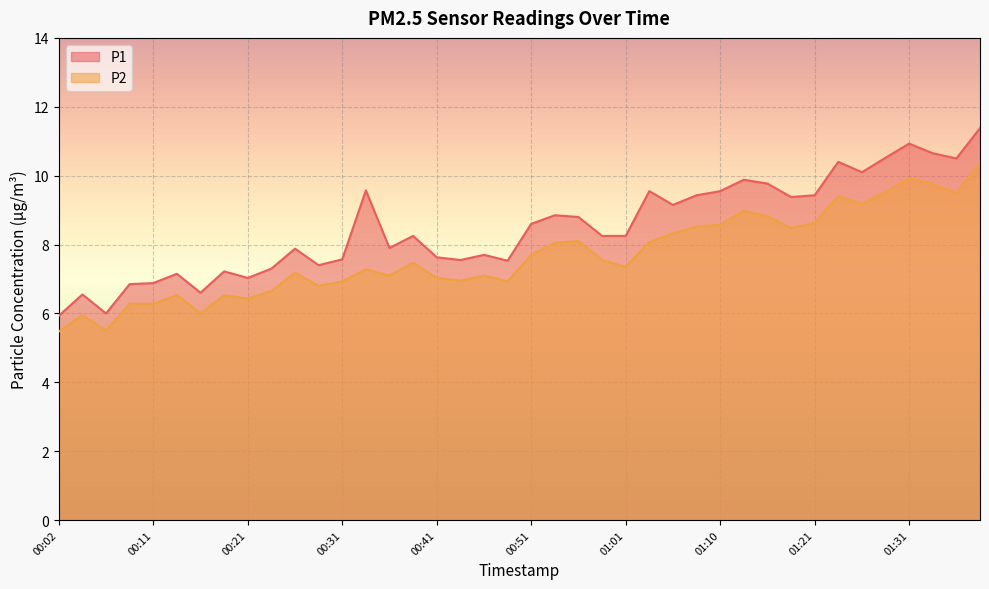

What is the label of the 27th point from the left?

01:06